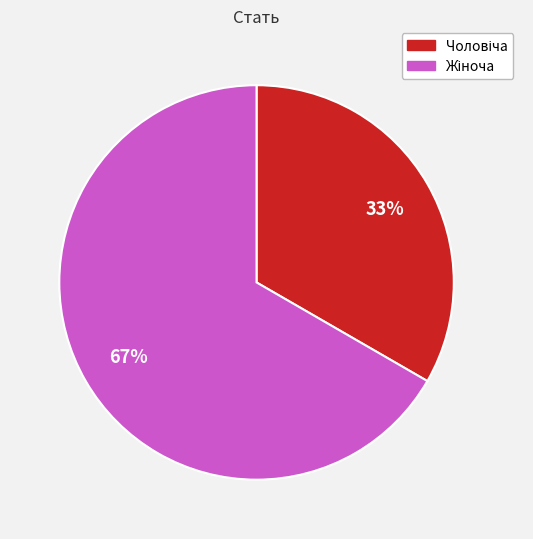

To the nearest percent, what is the average slice percentage?

50%